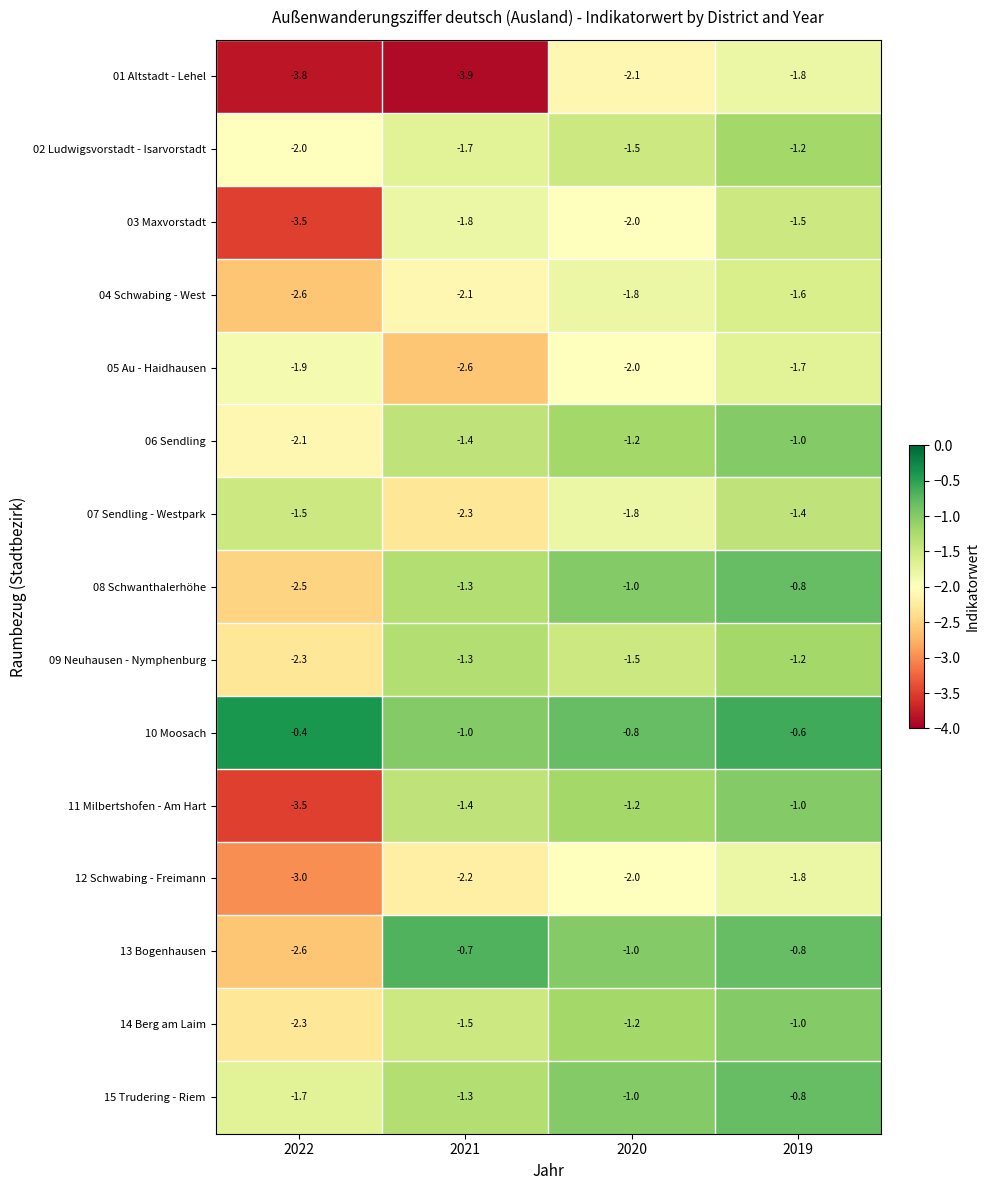

Which category has the lowest value in the 07 Sendling - Westpark series?

2021